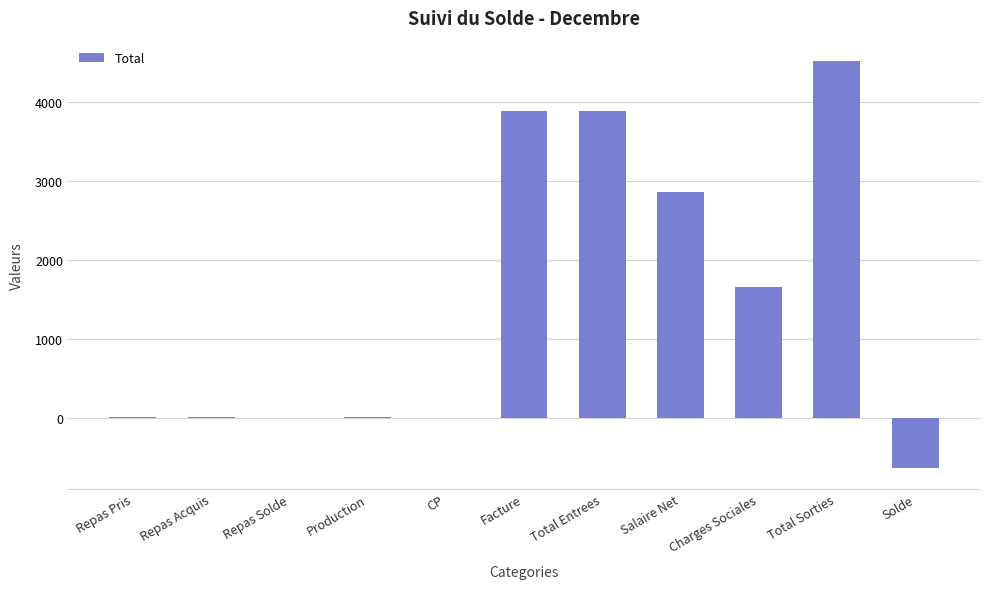

What is the difference between the values at Repas Solde and Repas Pris?

14.0